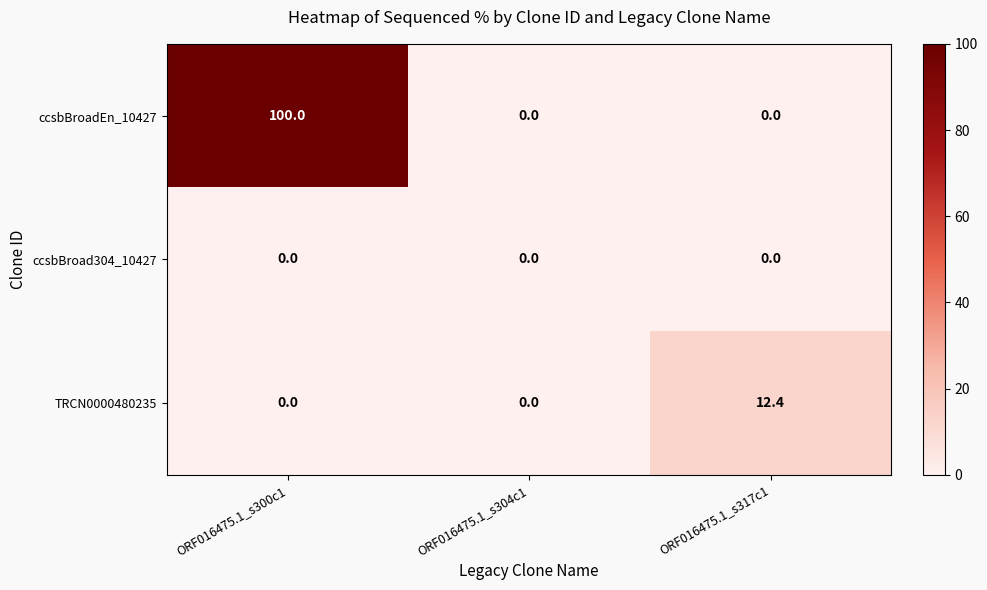

Which series has the widest spread of values?

ccsbBroadEn_10427